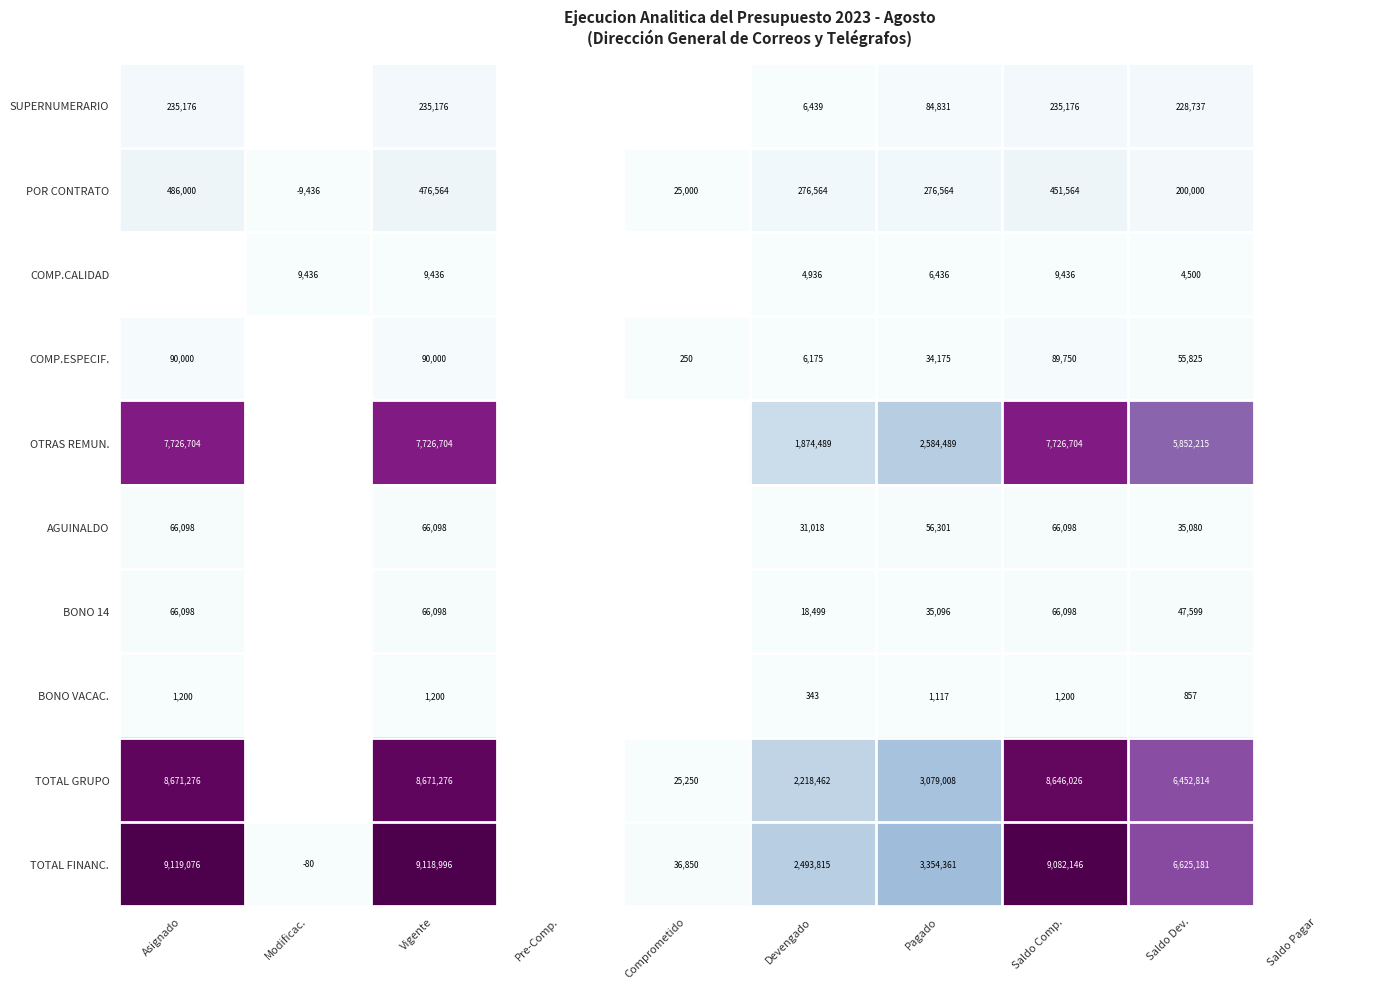

What is the greatest value displayed?

9119076.0